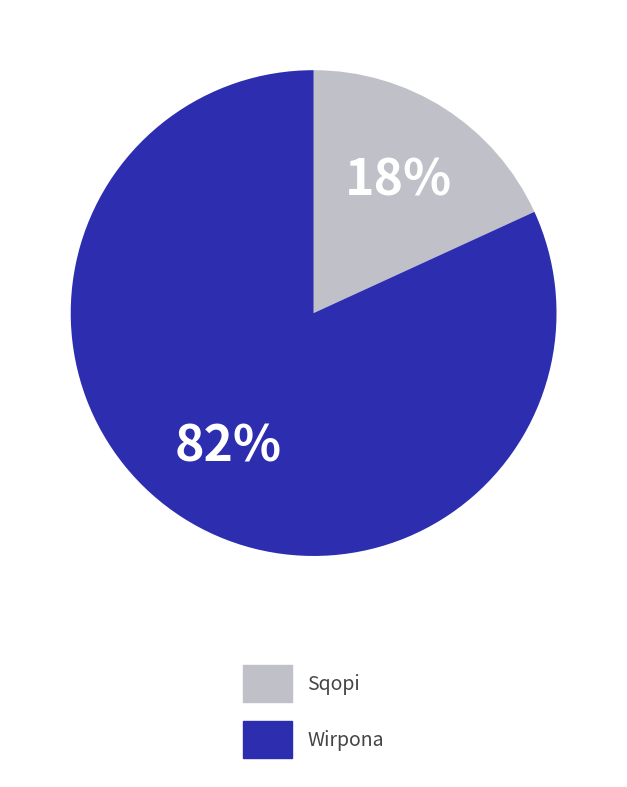

To the nearest percent, what is the combined percentage of Wirpona and Sqopi?

100%